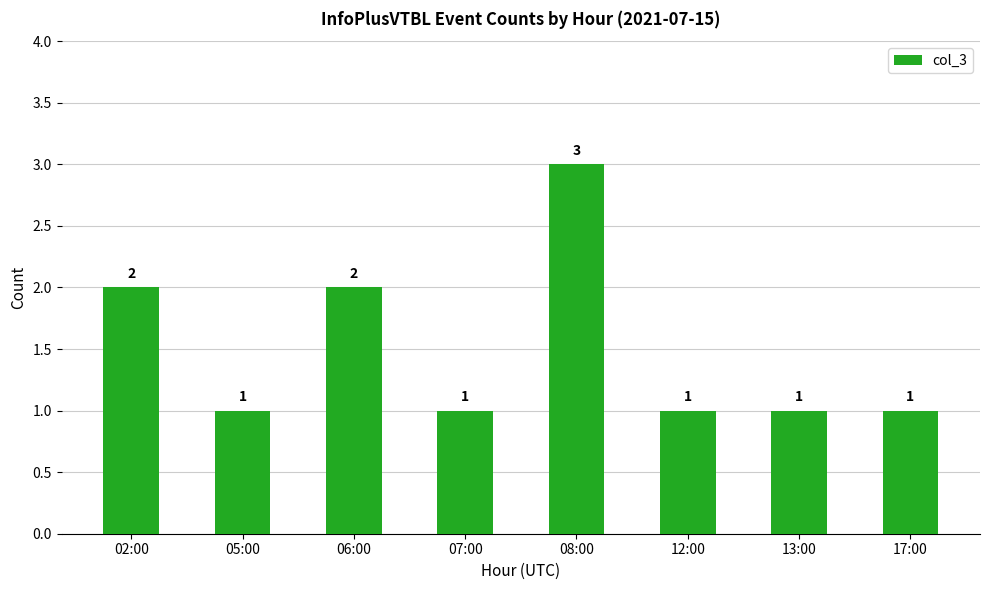

What is the change in value from 02:00 to 07:00?

-1